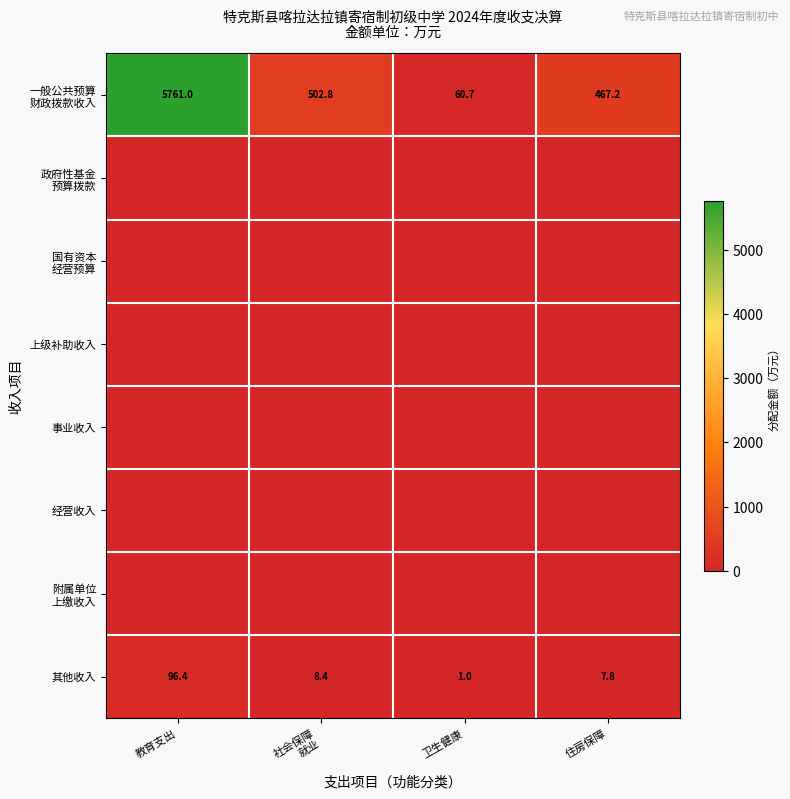

What is the difference between the maximum and minimum values in the 其他收入 series?

95.4